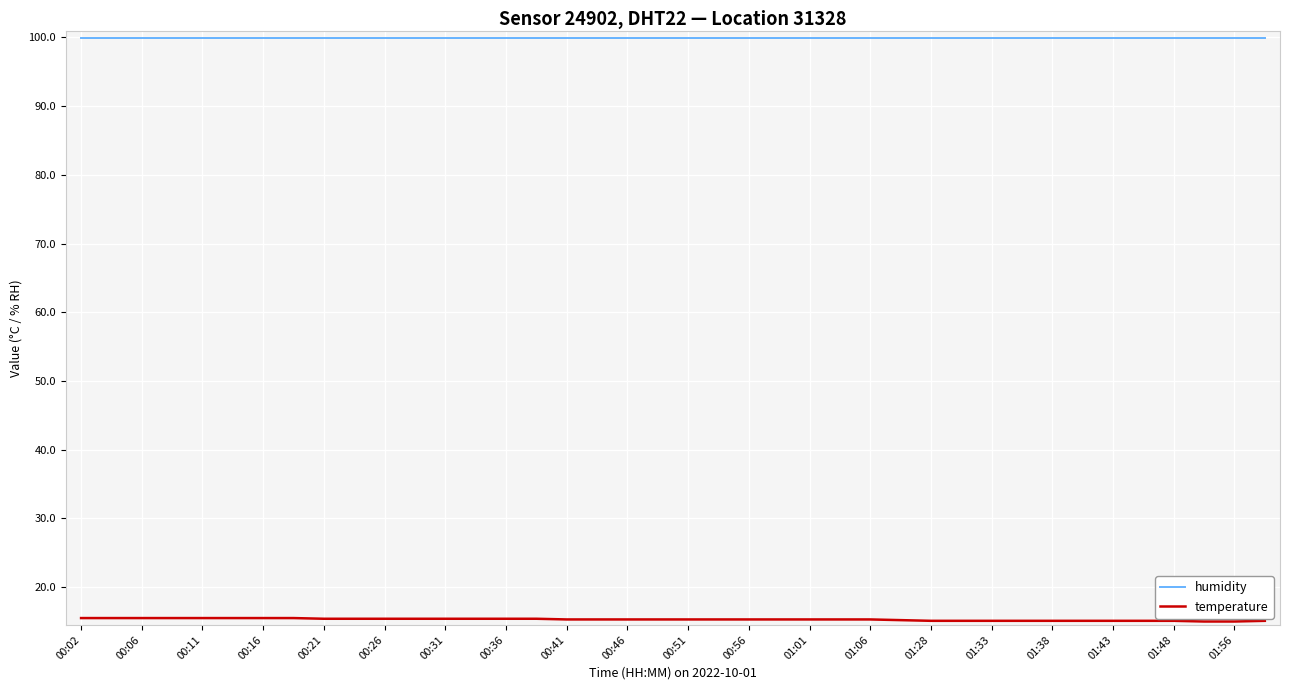

List the series in order of their peak value, lowest first.

temperature, humidity